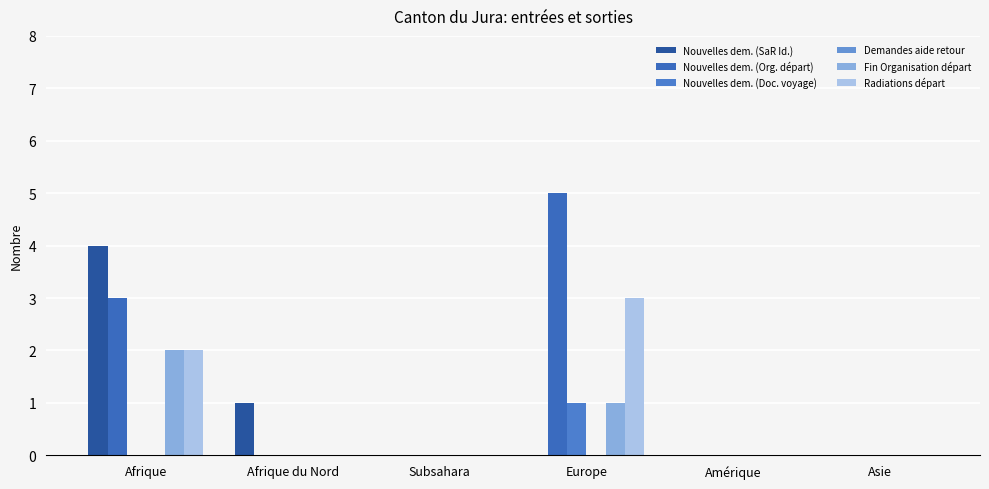

Reading right to left, transcribe all the data shown in this chart.

Nouvelles dem. (SaR Id.): 0	0	0	0	1	4
Nouvelles dem. (Org. départ): 0	0	5	0	0	3
Nouvelles dem. (Doc. voyage): 0	0	1	0	0	0
Demandes aide retour: 0	0	0	0	0	0
Fin Organisation départ: 0	0	1	0	0	2
Radiations départ: 0	0	3	0	0	2